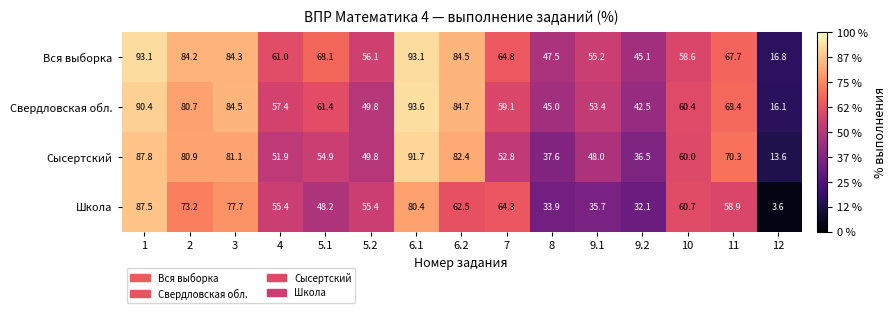

What is the difference between the highest and lowest values at 2?

11.0